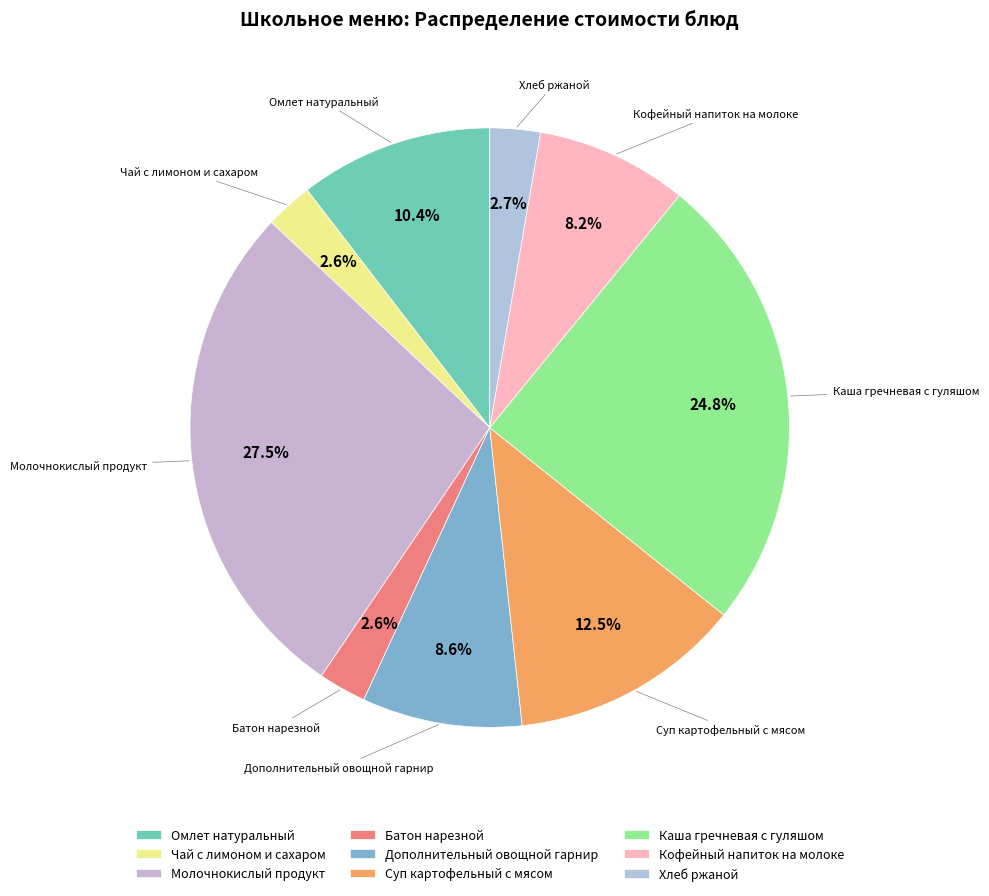

What percentage is the Хлеб ржаной slice, to the nearest percent?

3%